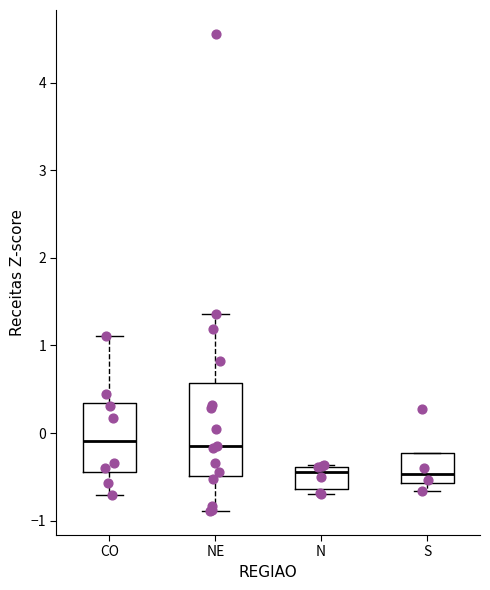

Which box is the tallest, from its lower edge to its upper edge?

NE